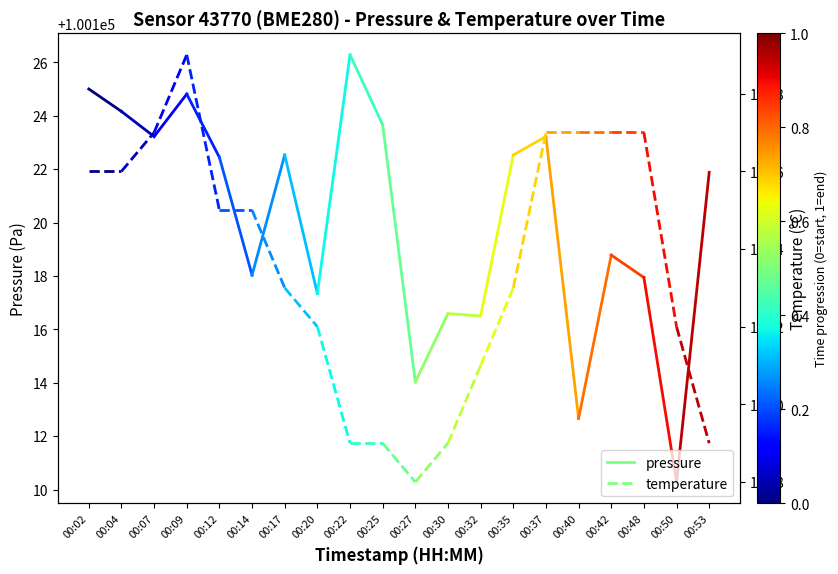

What is the total value across all series at 00:04?

100137.9